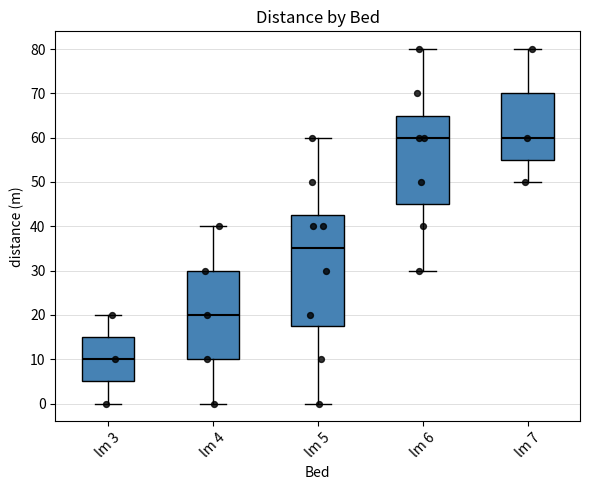

Reading left to right, transcribe this box plot: for each box, give where its median line is, the range the box spans, and where its two whiskers end, as read against the y-axis. The values are not printed on the chart, so give them approximately, as read against the axis.

lm 3: median 10, box 5 to 15, whiskers 0 to 20
lm 4: median 20, box 10 to 30, whiskers 0 to 40
lm 5: median 35, box 18 to 43, whiskers 0 to 60
lm 6: median 60, box 45 to 65, whiskers 30 to 80
lm 7: median 60, box 55 to 70, whiskers 50 to 80